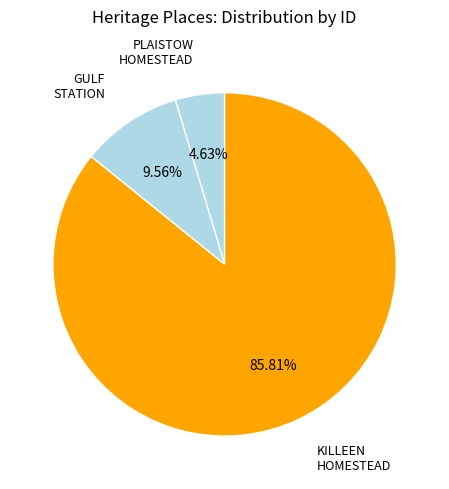

Rank the categories by value from lowest to highest.

PLAISTOW HOMESTEAD AND STORE, GULF STATION, KILLEEN HOMESTEAD